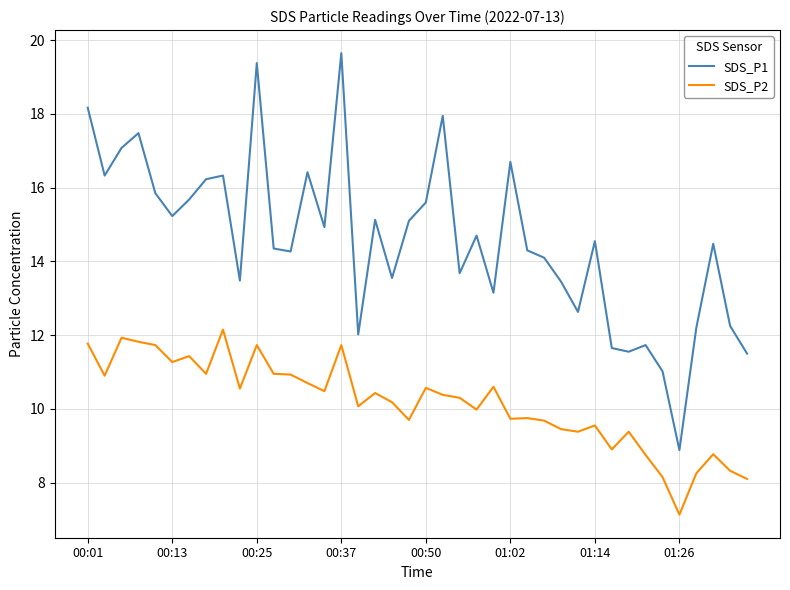

What is the difference between the maximum and second lowest values in the SDS_P1 series?

8.6